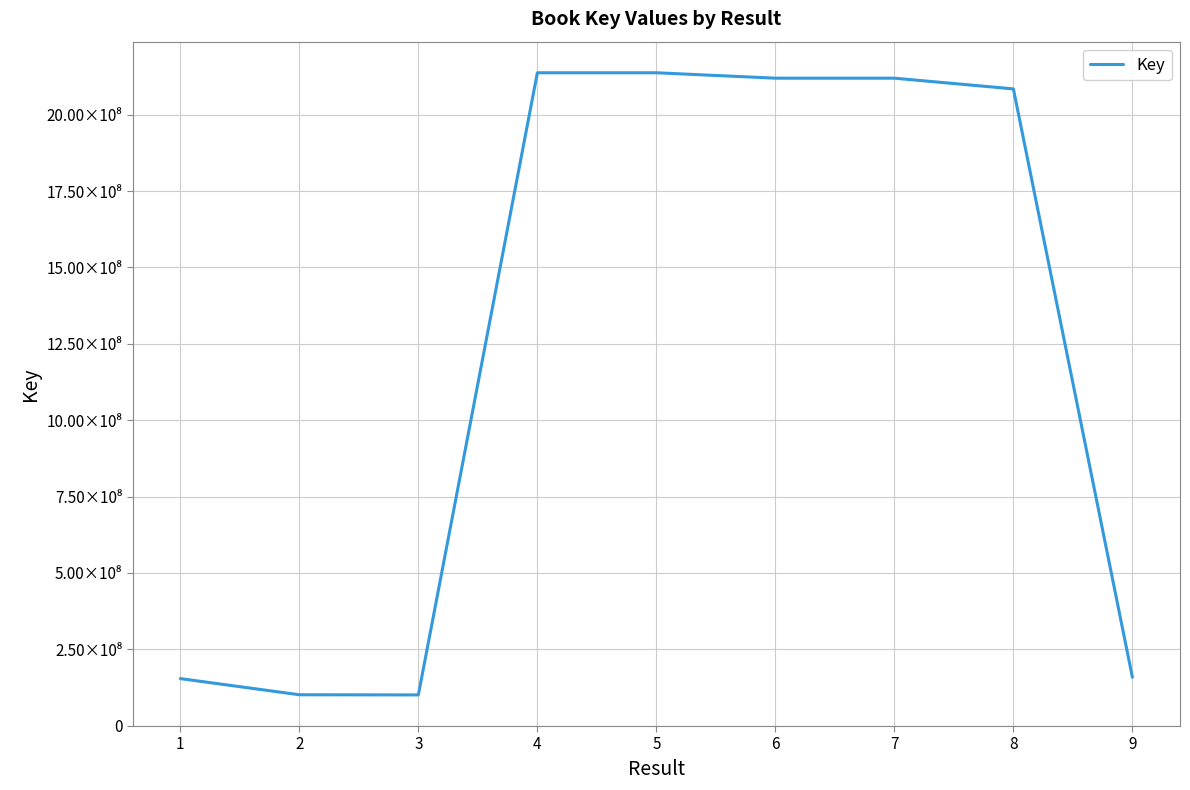

What is the maximum value shown in the chart?

2137602474